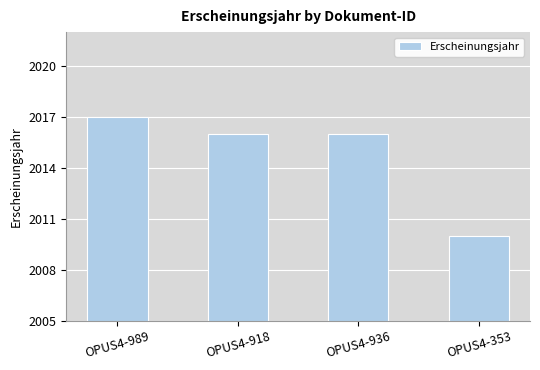

Count the number of categories in the chart.

4